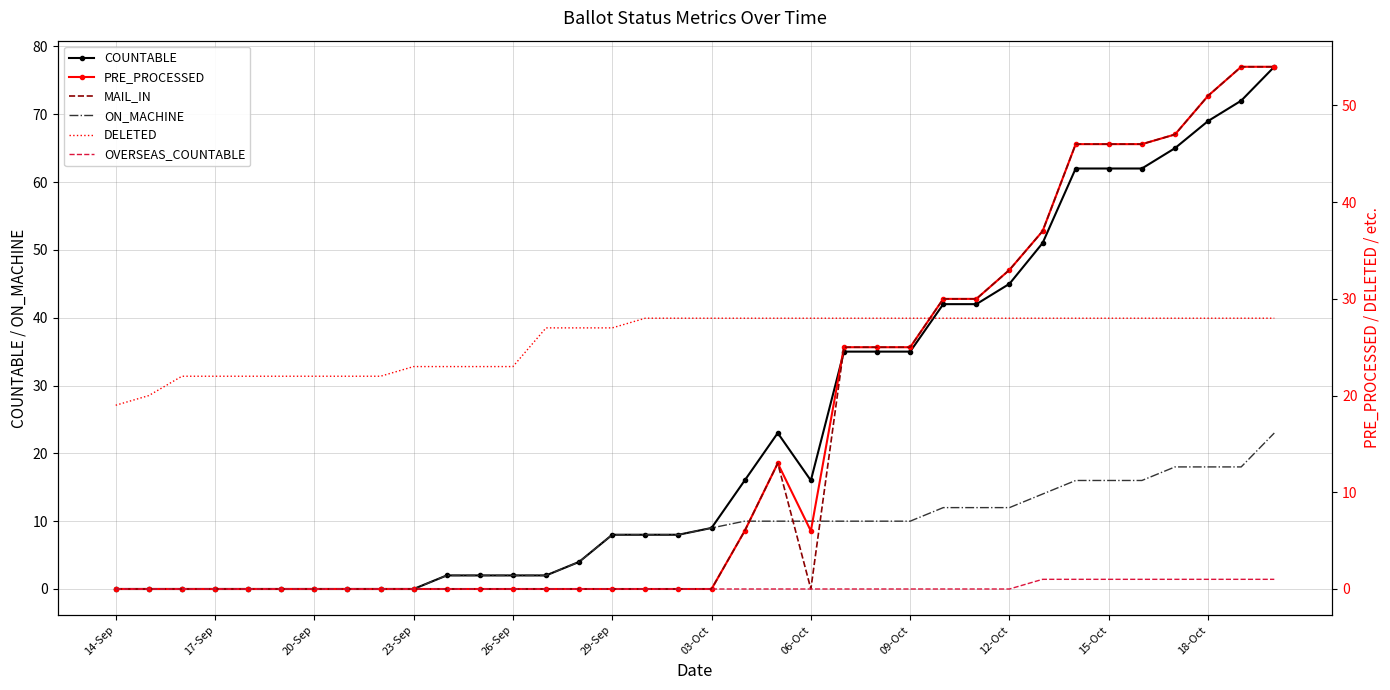

The ON_MACHINE series shows 5 at 06-Oct. True or false?

False